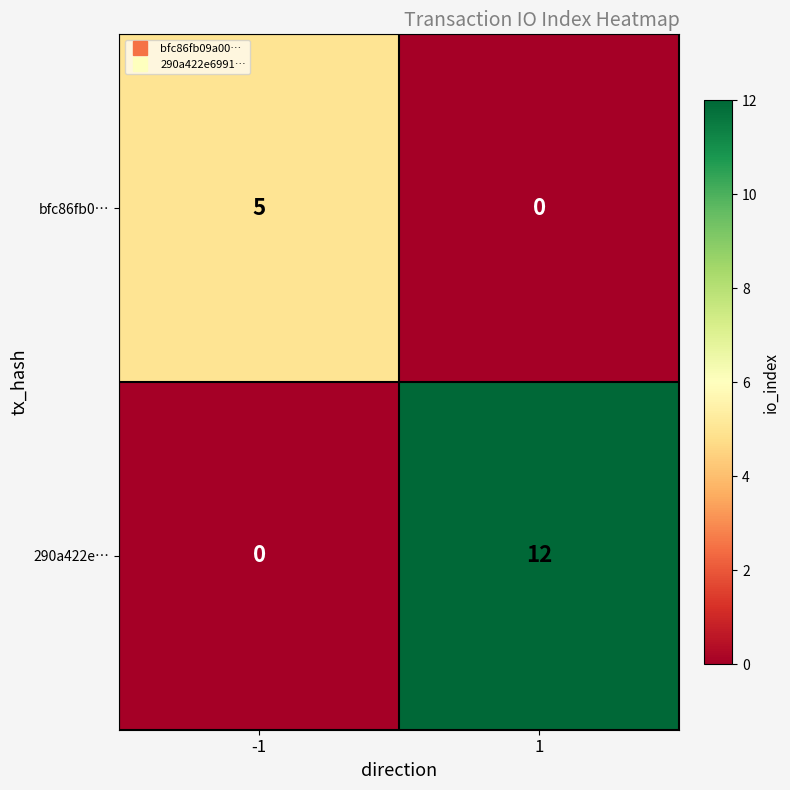

What is the maximum value shown in the chart?

12